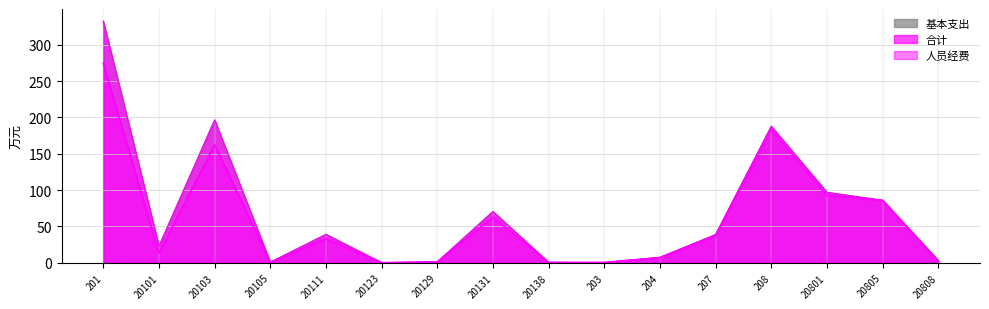

What is the average value of the 基本支出 series?

67.7